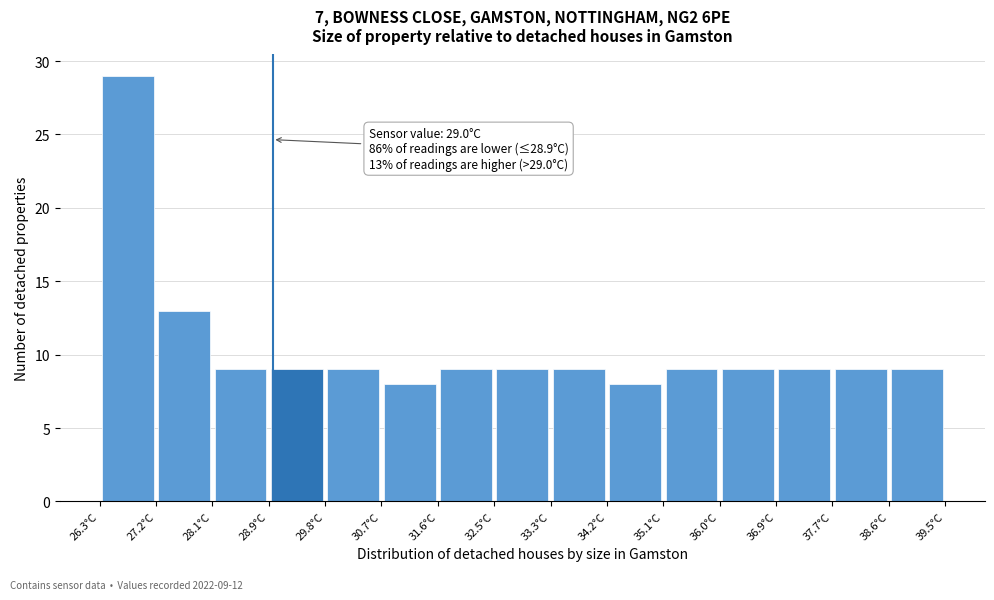

Over which range of the x-axis is the bar tallest?

26.30 to 27.18